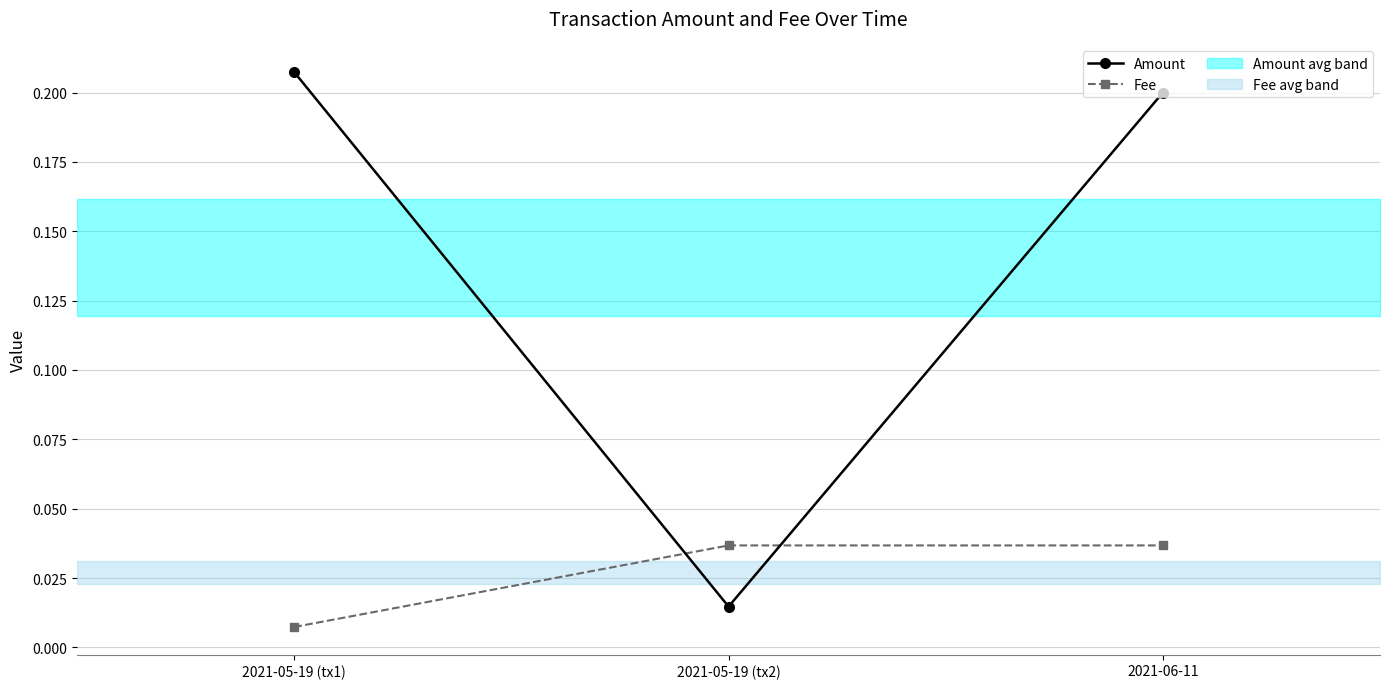

Which label corresponds to the largest value in the chart?

2021-05-19 (tx1)